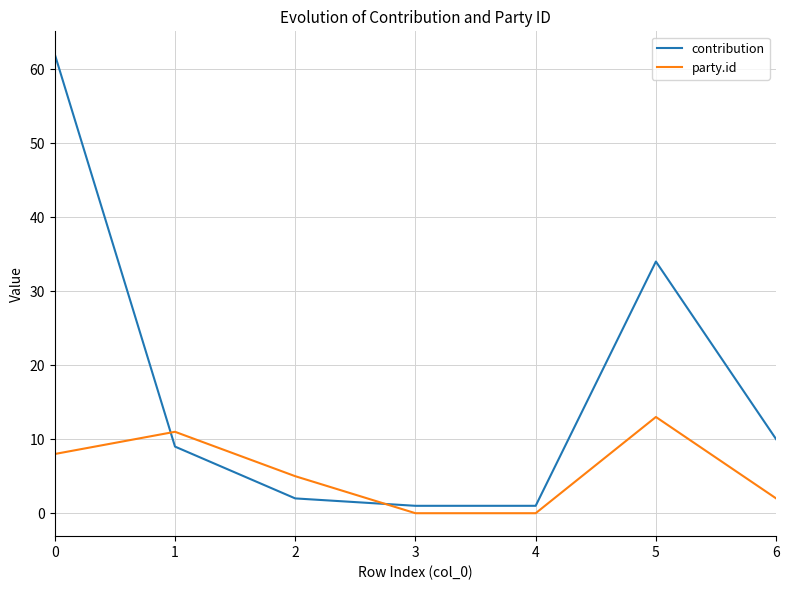

Between 2 and 3, which series saw the biggest shift?

party.id